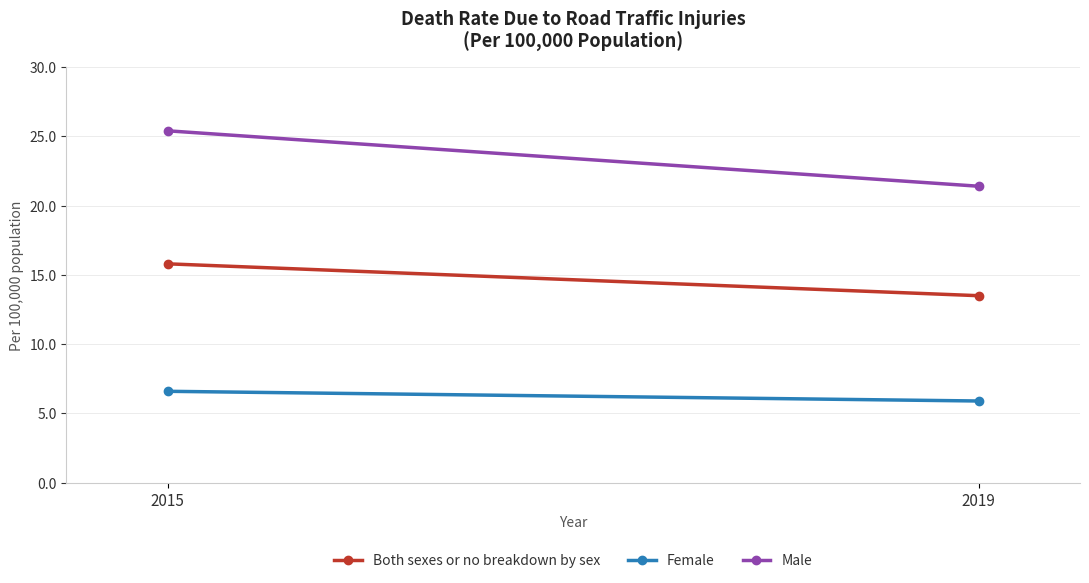

Between 2015 and 2019, which series saw the biggest shift?

Male